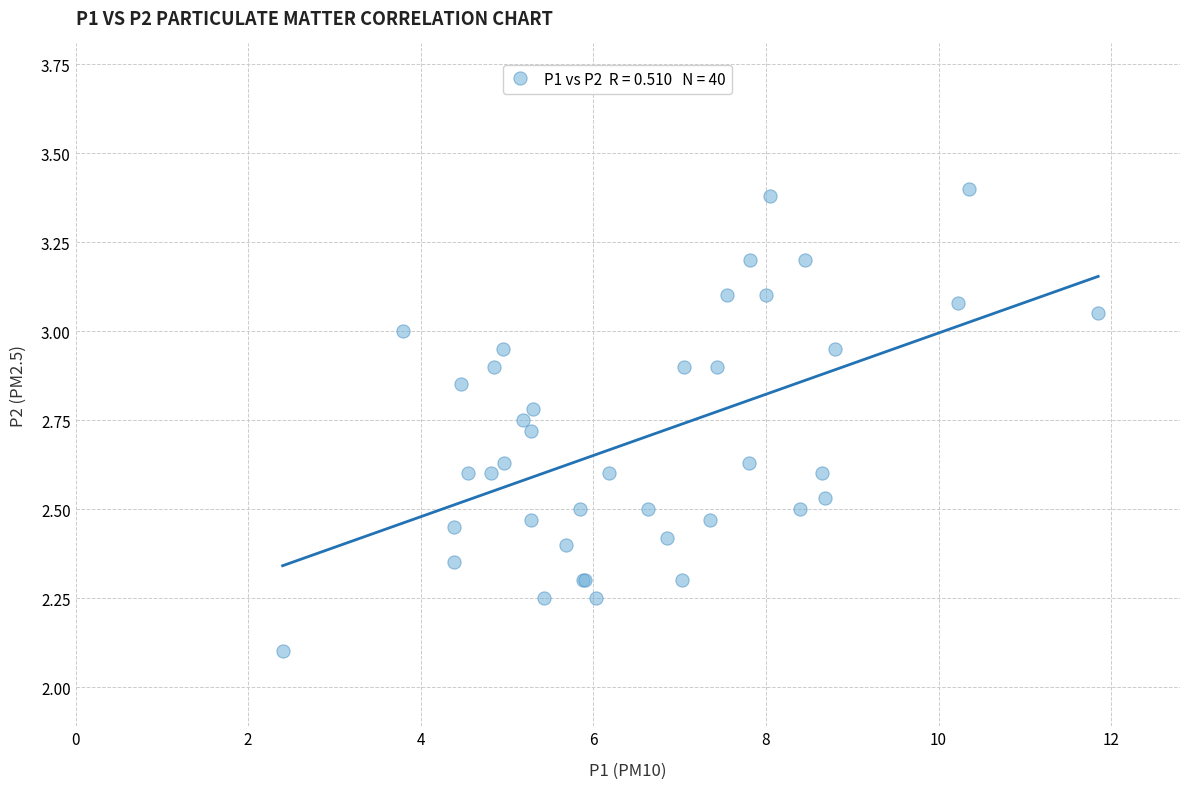

What Y value in the scatter plot is closest to 2?

2.1